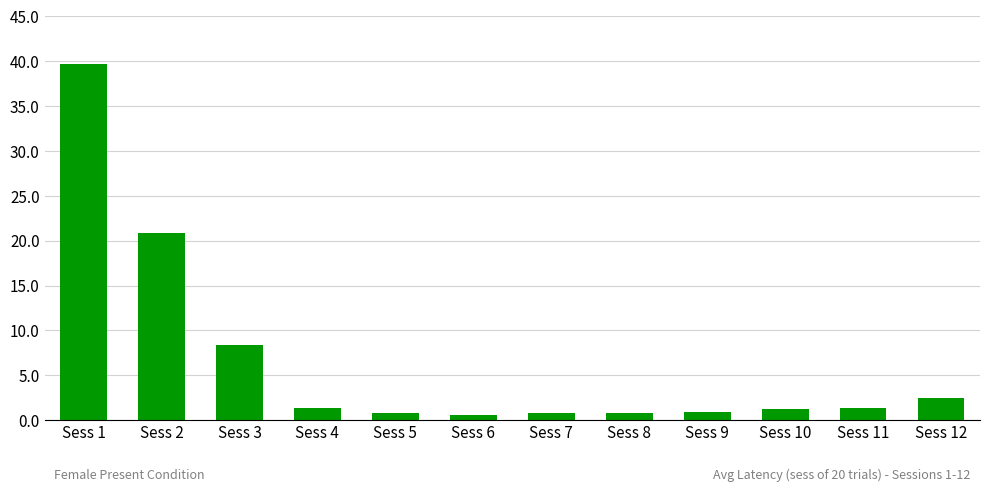

What is the difference between the second highest and second lowest values?

20.1